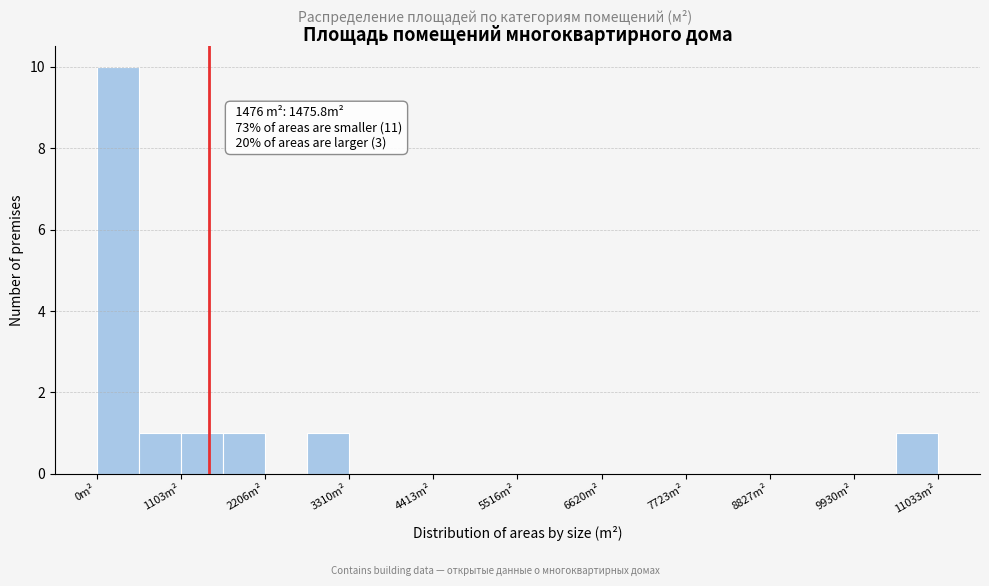

Read against the x-axis, roughly where is the centre of the tallest bar?

200